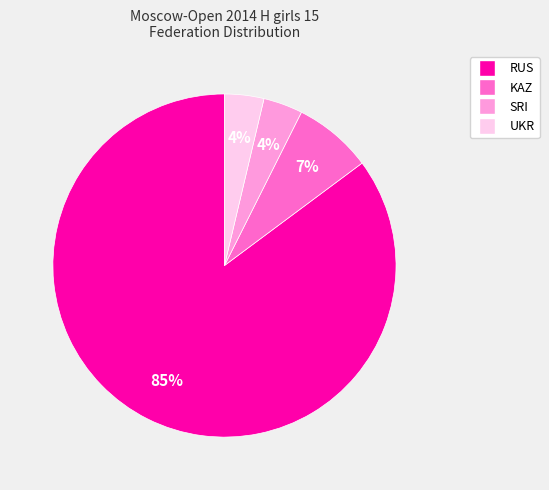

How many segments does this pie chart have?

4